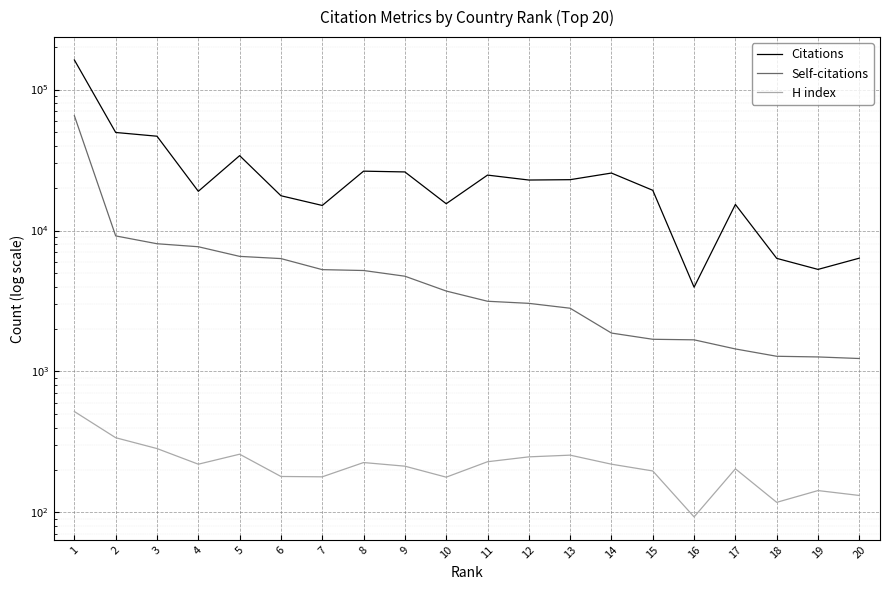

Reading right to left, extract all data points from this chart.

Citations: 6366	5297	6344	15303	3962	19282	25556	22934	22804	24716	15485	26027	26360	15054	17642	33957	18966	46642	49582	162062
Self-citations: 1236	1268	1282	1445	1677	1692	1873	2810	3043	3149	3721	4740	5203	5277	6321	6554	7670	8056	9154	65188
H index: 132	143	118	204	93	197	220	255	248	229	178	213	226	179	180	259	220	284	339	520